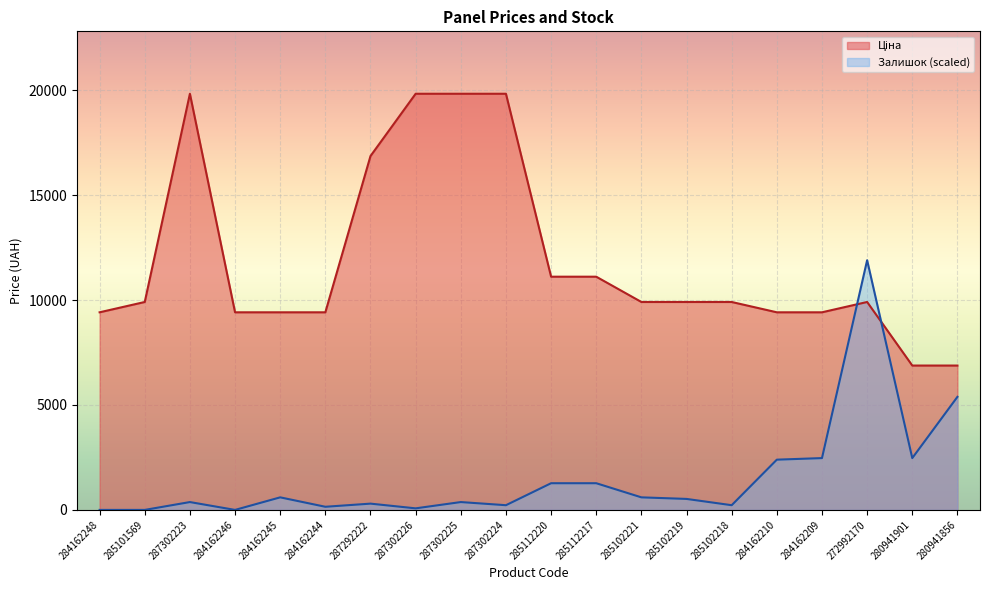

What is the label of the 12th point from the right?

287302225